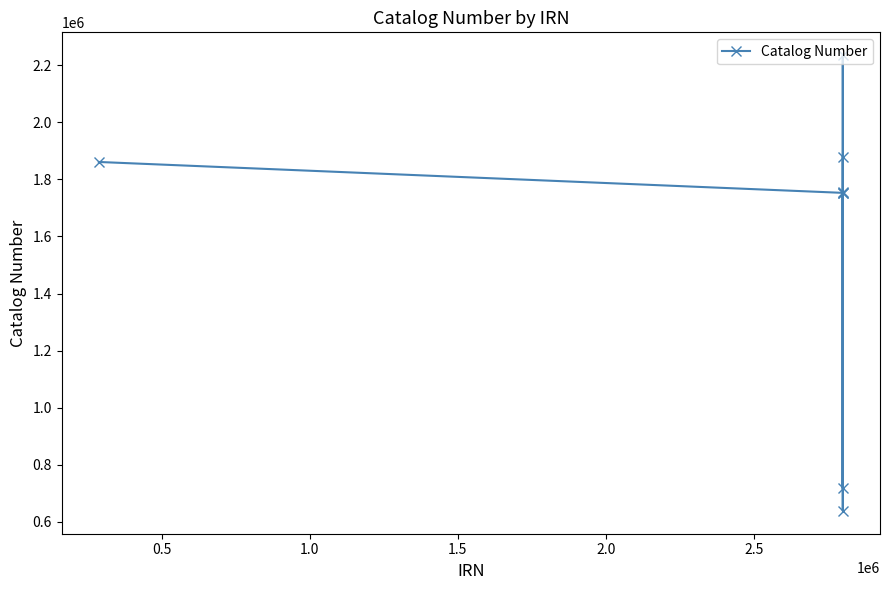

What is the value of the 5th point from the left?

1752564